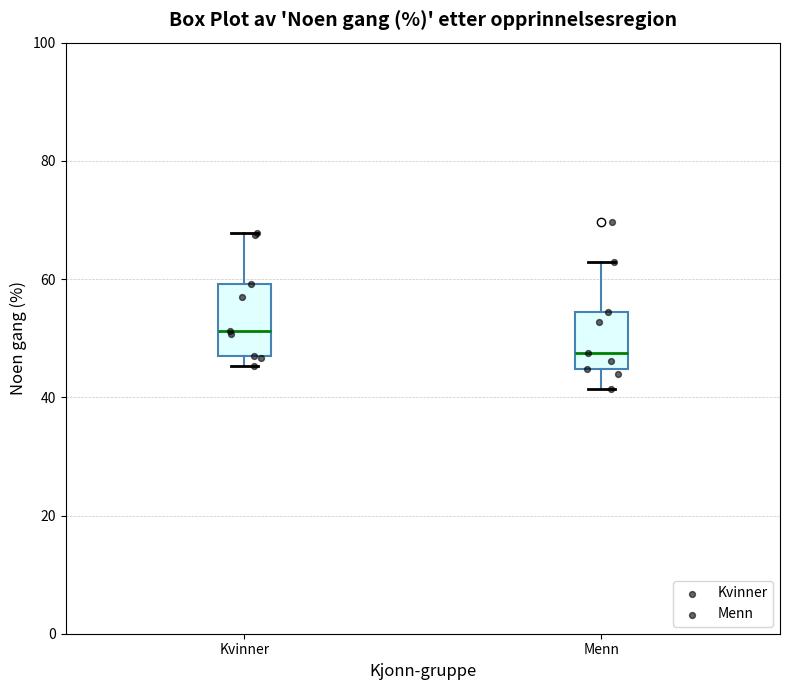

Where is the lower edge of the box for Kvinner on the y-axis? The values are not printed on the chart, so give them approximately, as read against the axis.

46